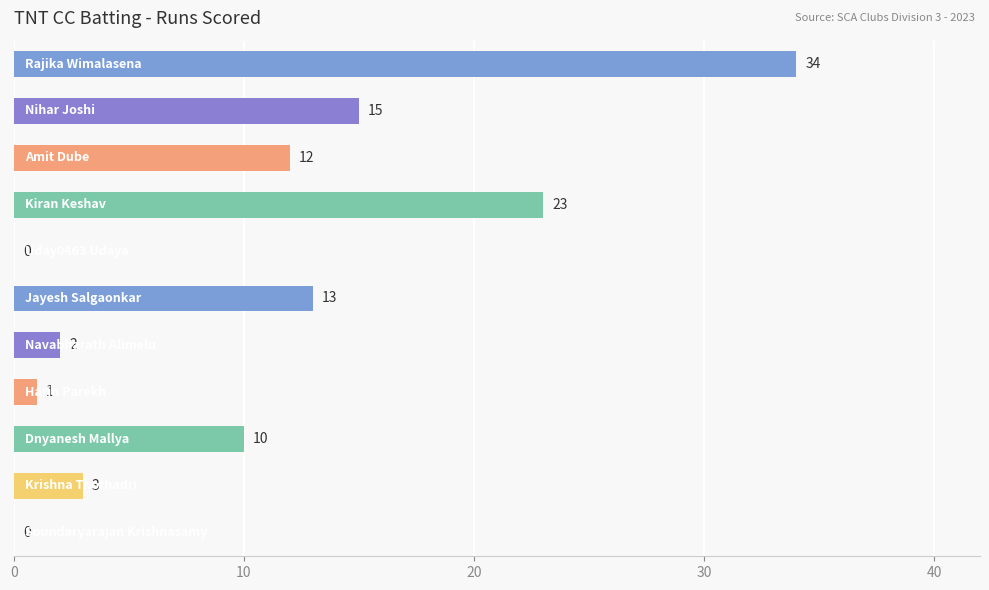

What is the average value?

10